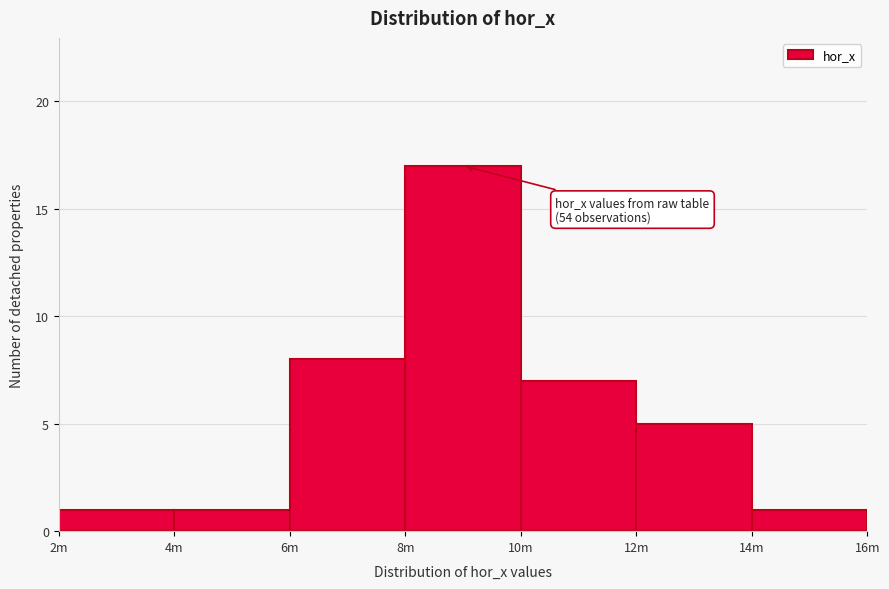

Reading left to right, extract all data points from this chart.

2m=1	4m=1	6m=8	8m=17	10m=7	12m=5	14m=1